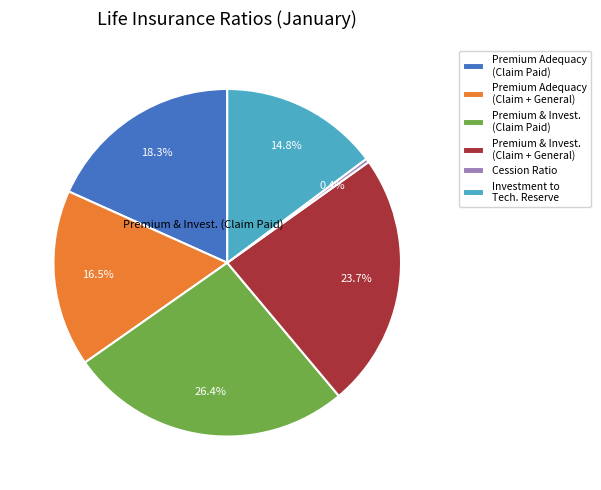

Is there a majority slice in this chart?

No